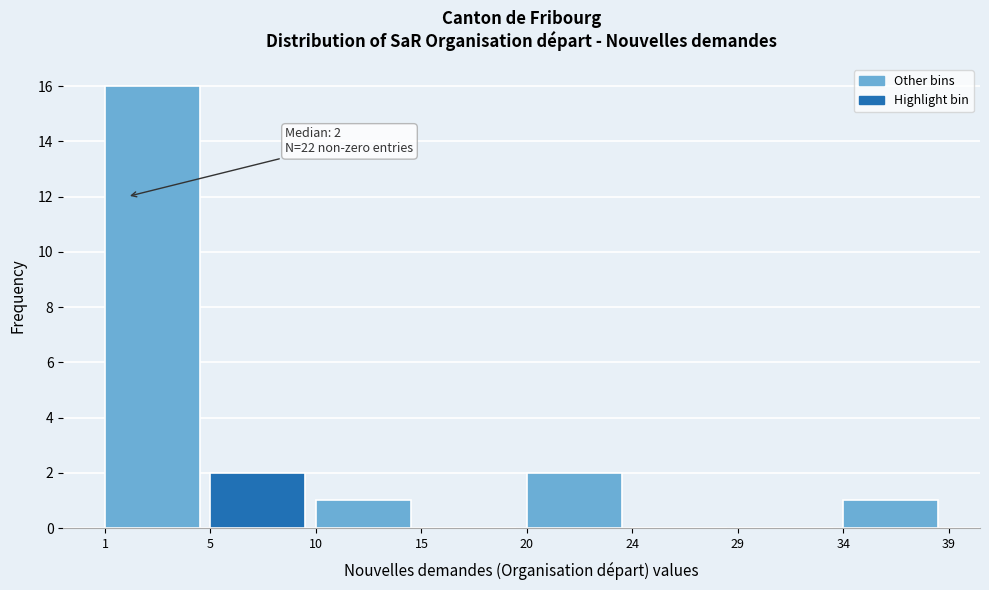

Reading left to right, extract all data points from this chart.

1=16	5=2	10=1	15=0	20=2	24=0	29=0	34=1